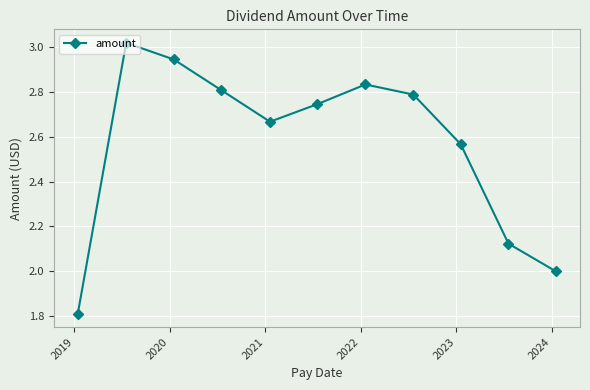

How many interior local peaks (higher than both neighbors) does the data have?

2